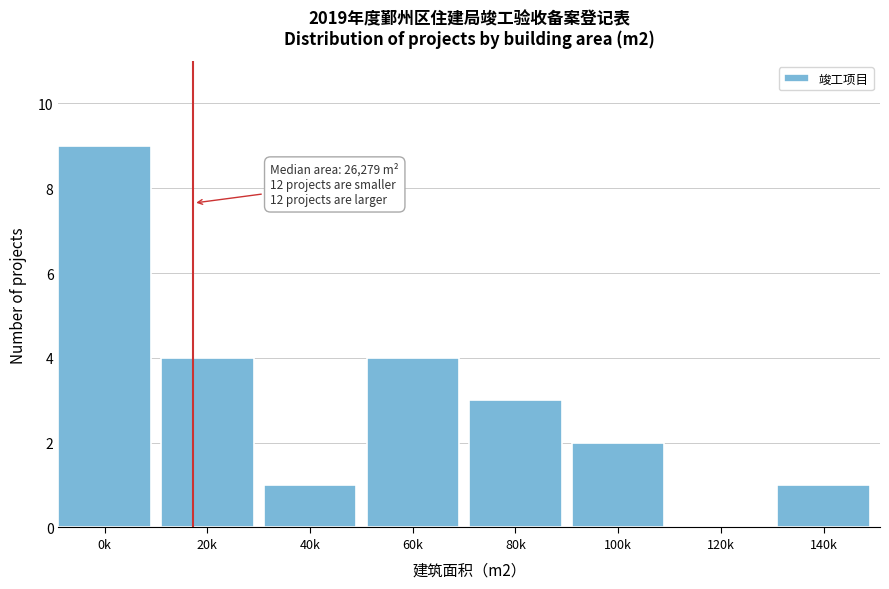

Reading right to left, extract all data points from this chart.

140k=1	120k=0	100k=2	80k=3	60k=4	40k=1	20k=4	0k=9